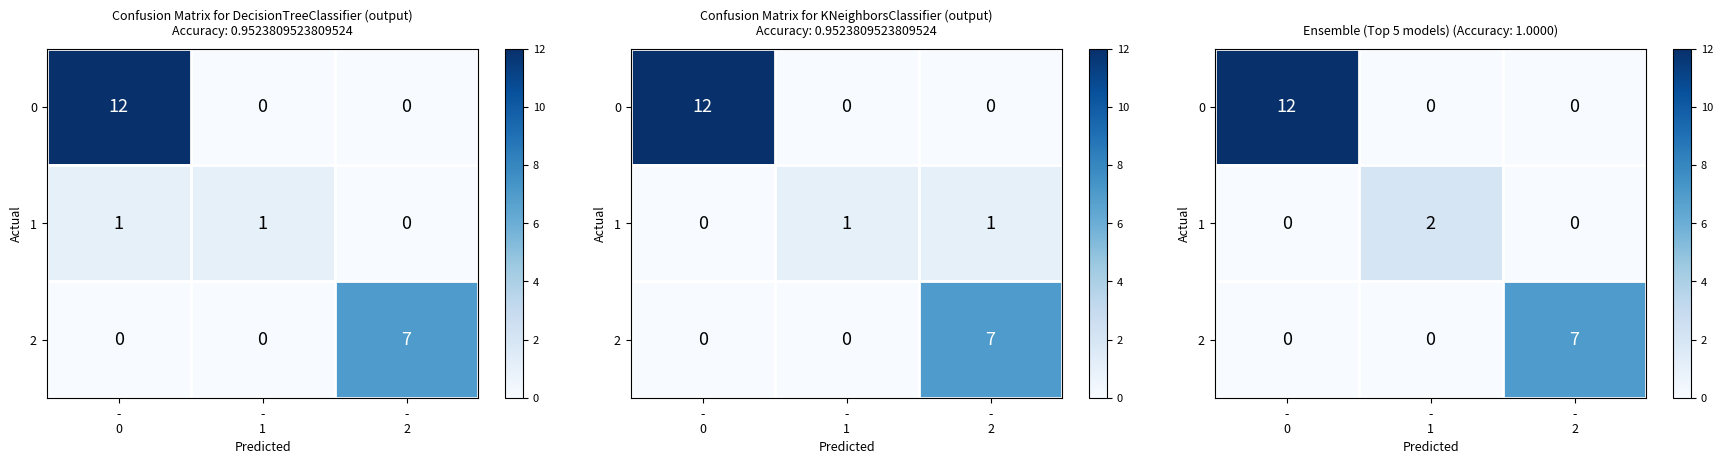

How many values in the 2 series exceed 0?

1